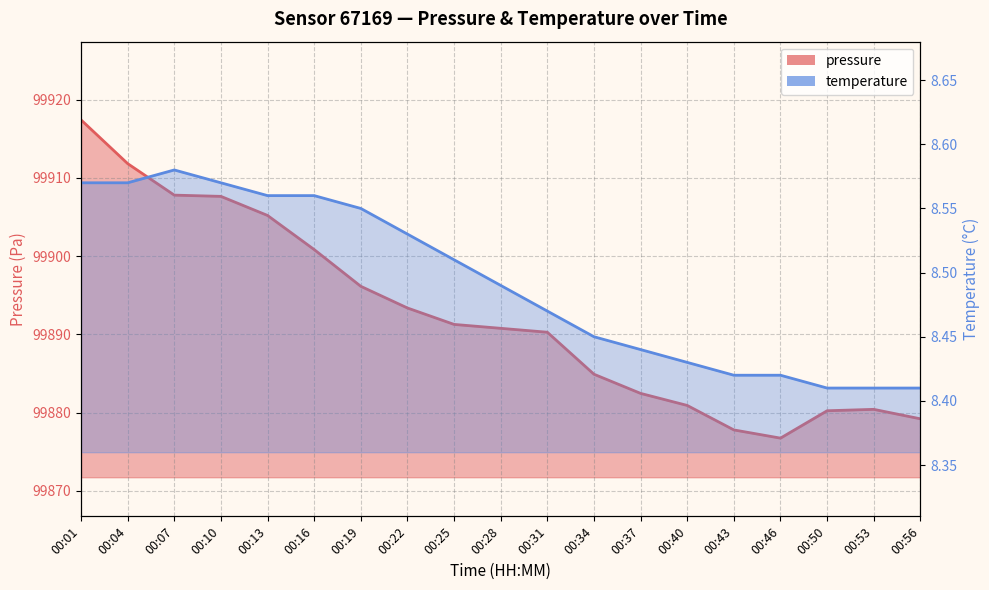

What is the sum of the temperature values at 00:07 and 00:37?

17.0